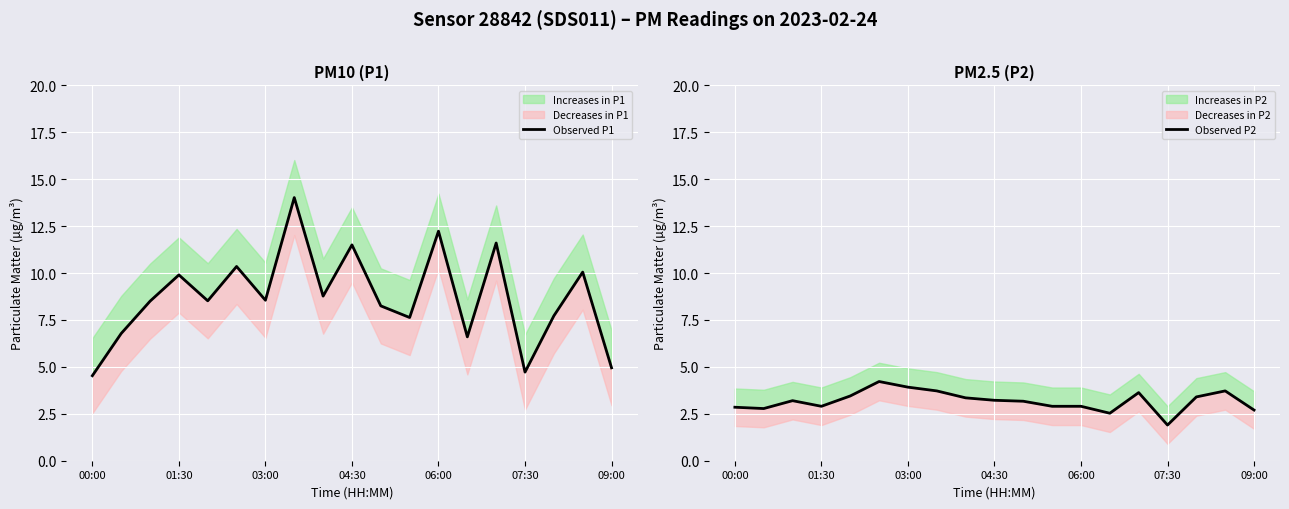

Which series changed the most between 12 and 16?

Observed P1